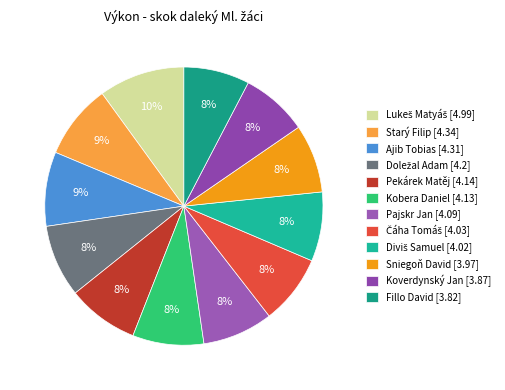

Rank the categories by value from highest to lowest.

Lukeš Matyáš, Starý Filip, Ajib Tobias, Doležal Adam, Pekárek Matěj, Kobera Daniel, Pajskr Jan, Čáha Tomáš, Diviš Samuel, Sniegoň David, Koverdynský Jan, Fillo David